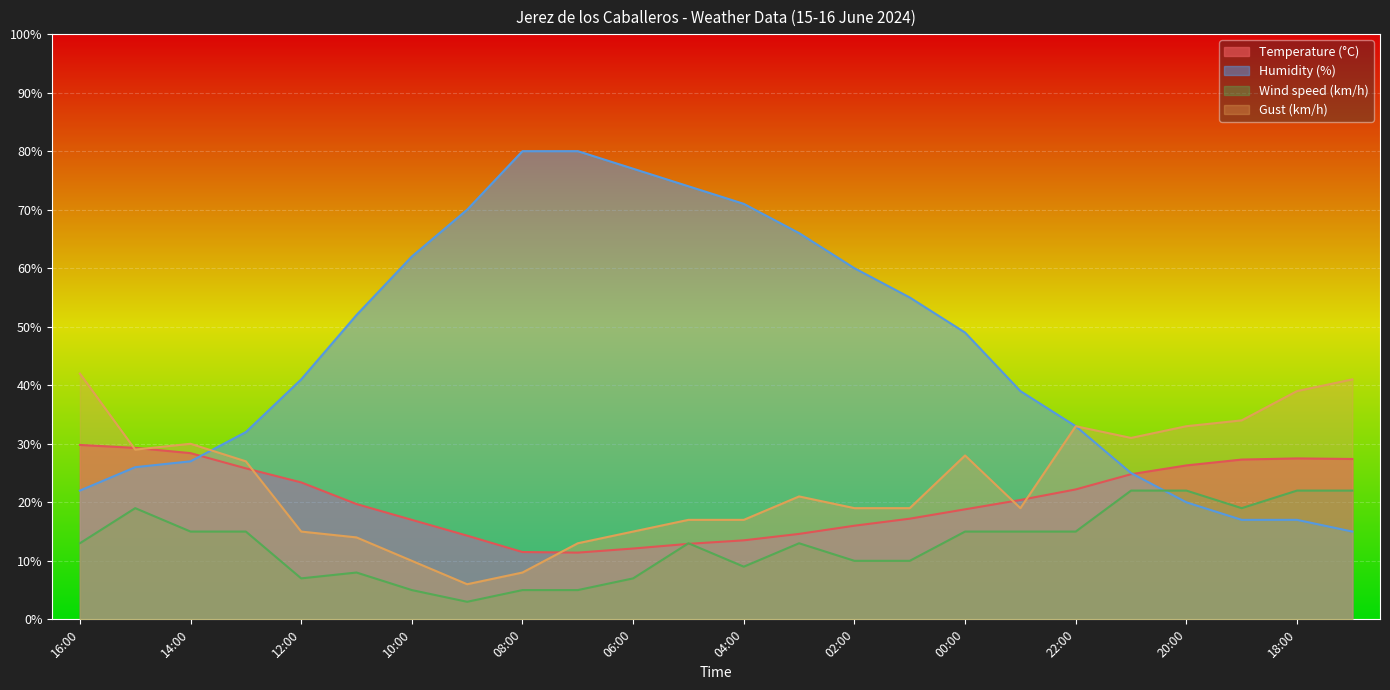

How many lines are shown in the chart?

4